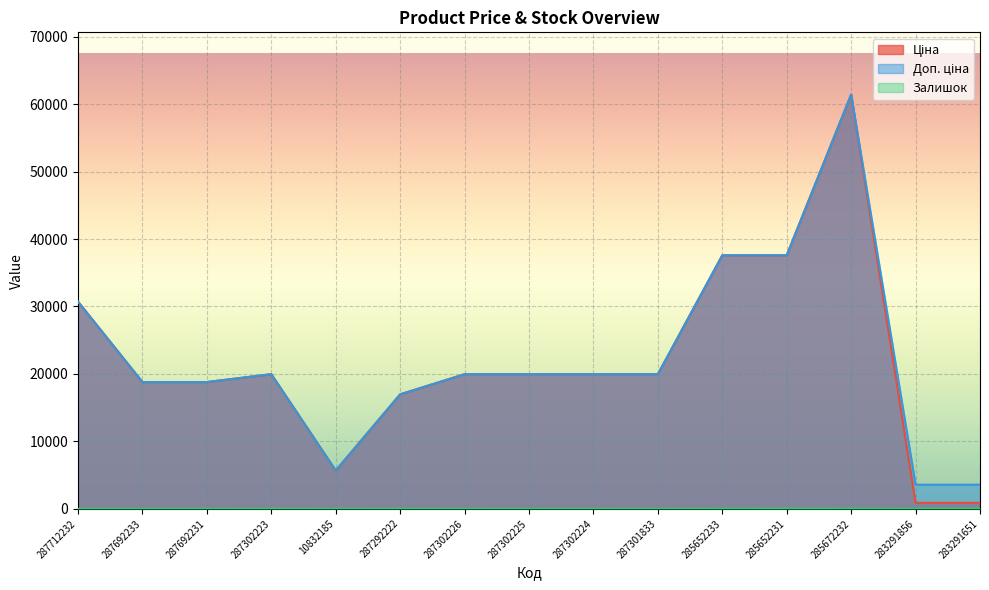

What is the value of the Доп. ціна point at the 2nd from the left?

18796.8